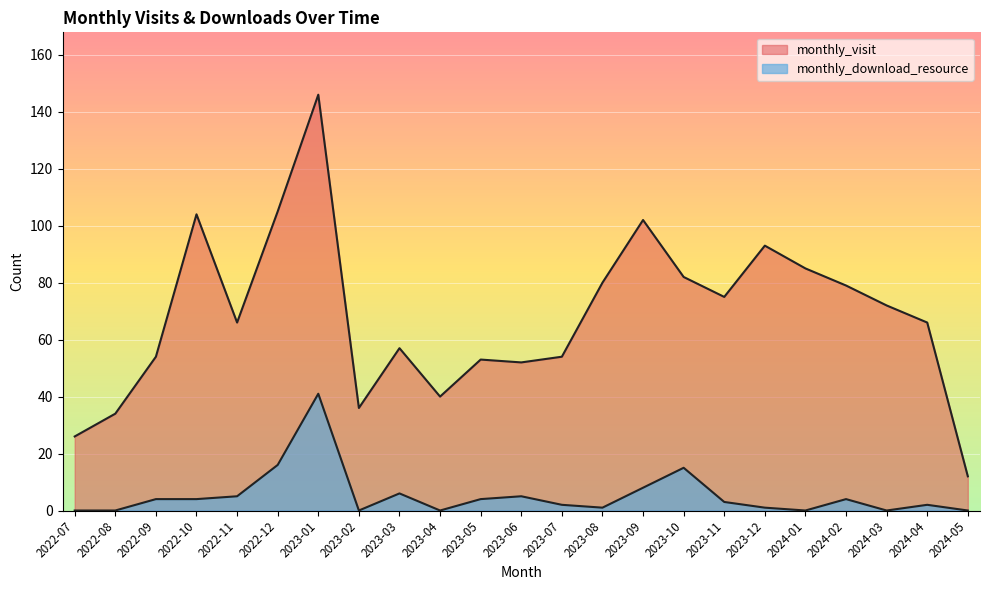

What position from the left is 2022-09?

3